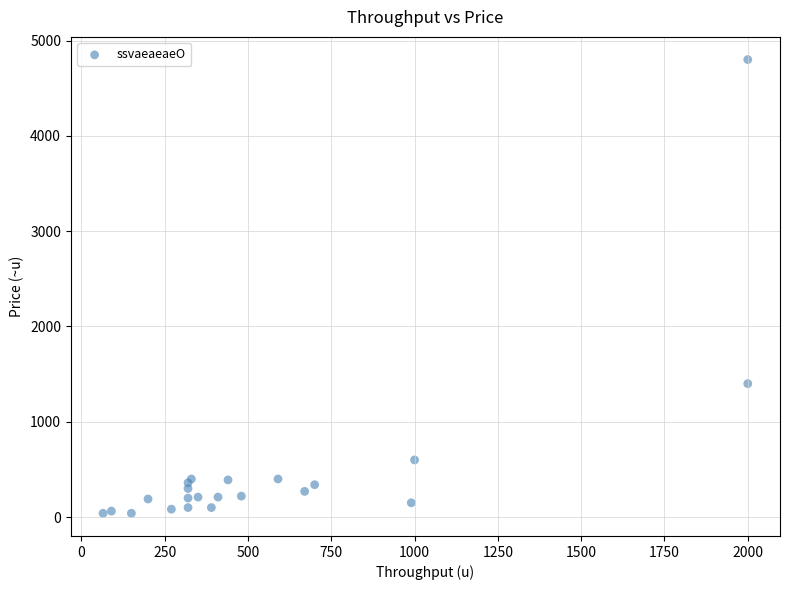

What Y value in the scatter plot is closest to 2420?

1400